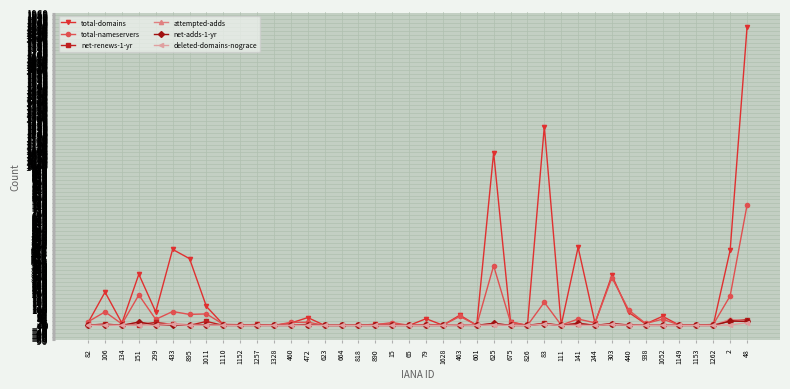

What are all the series names shown in the legend?

total-domains, total-nameservers, net-renews-1-yr, attempted-adds, net-adds-1-yr, deleted-domains-nograce